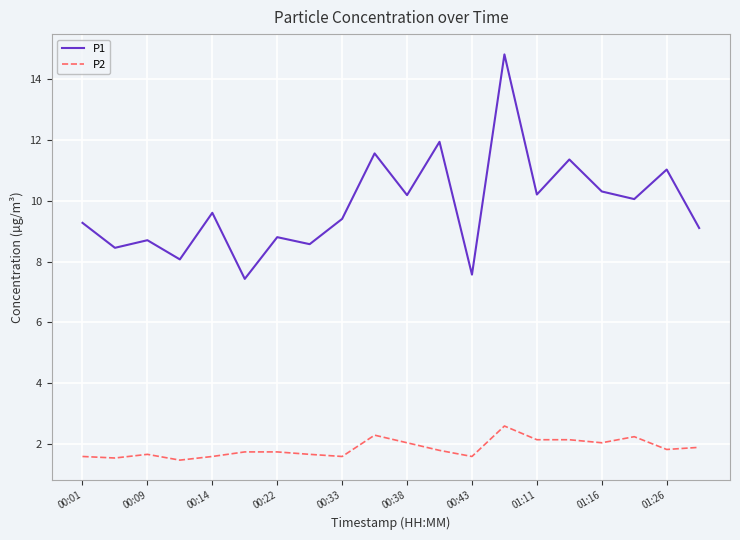

Rank the series by their average value, from highest to lowest.

P1, P2